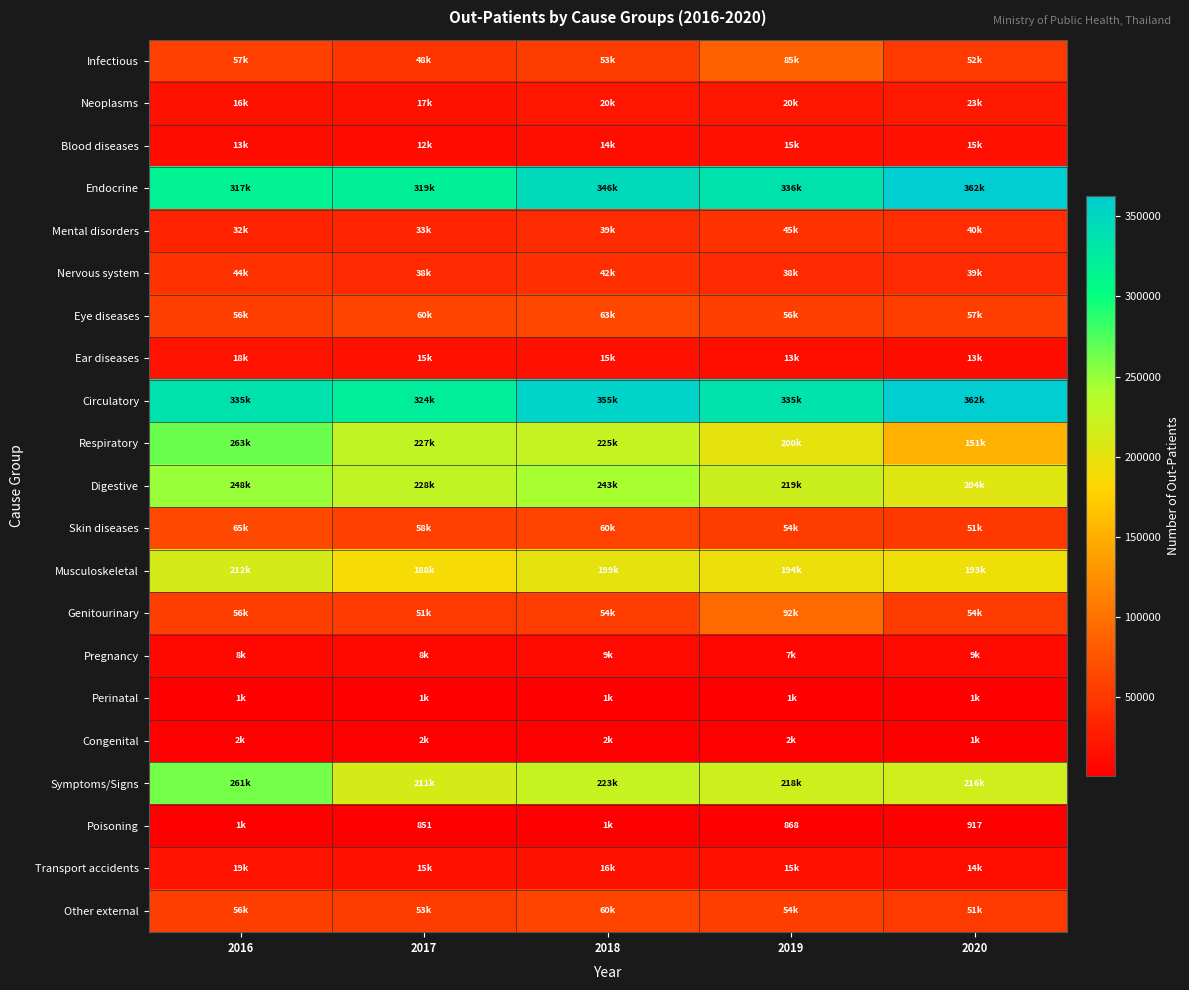

At which label does Musculoskeletal first exceed 194979?

2016